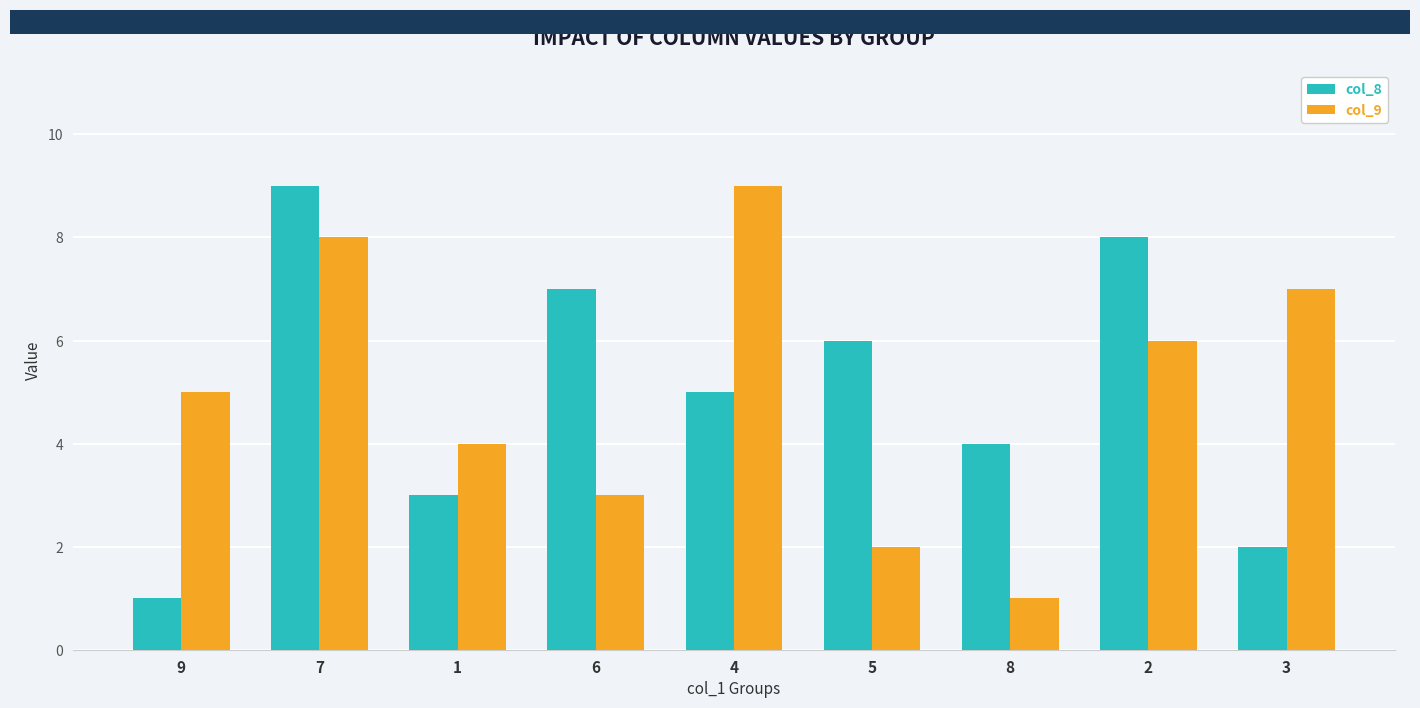

What is the label of the 3rd bar from the left?

1